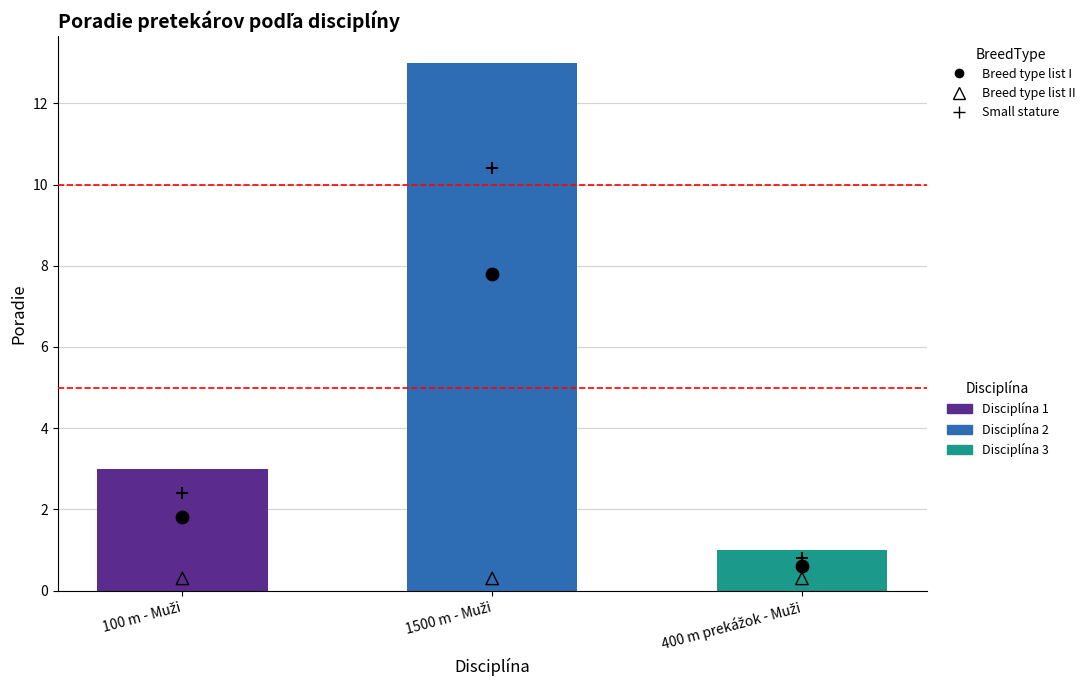

At how many categories does at least one series exceed 9?

1